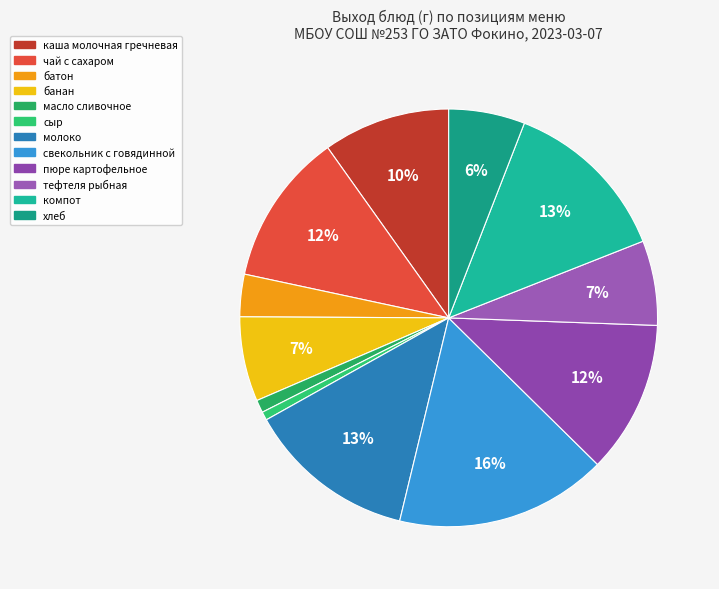

To the nearest percent, what portion does батон represent?

3%